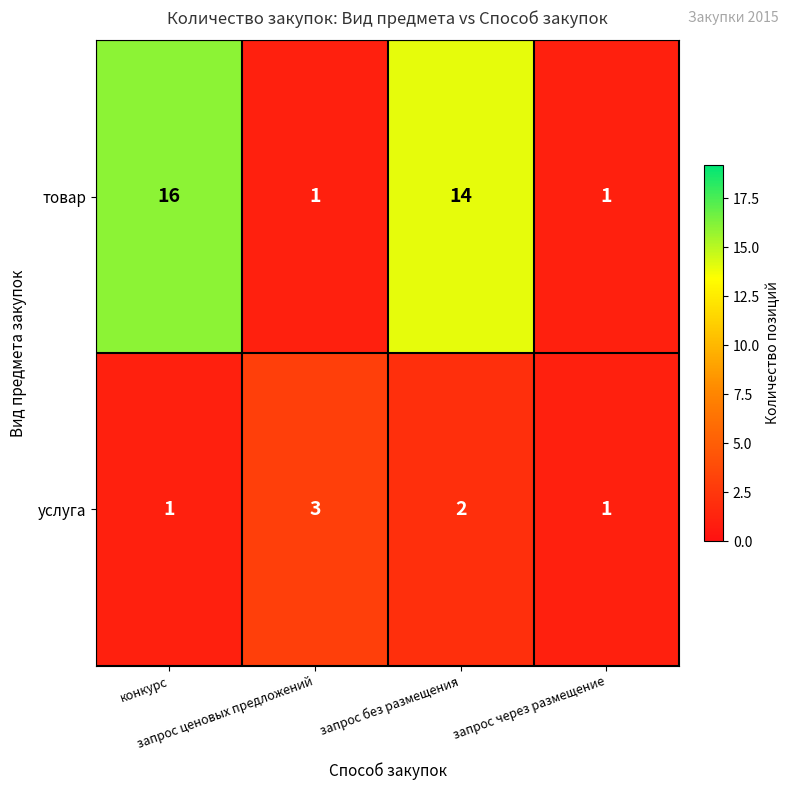

What is the sum of all услуга values?

7